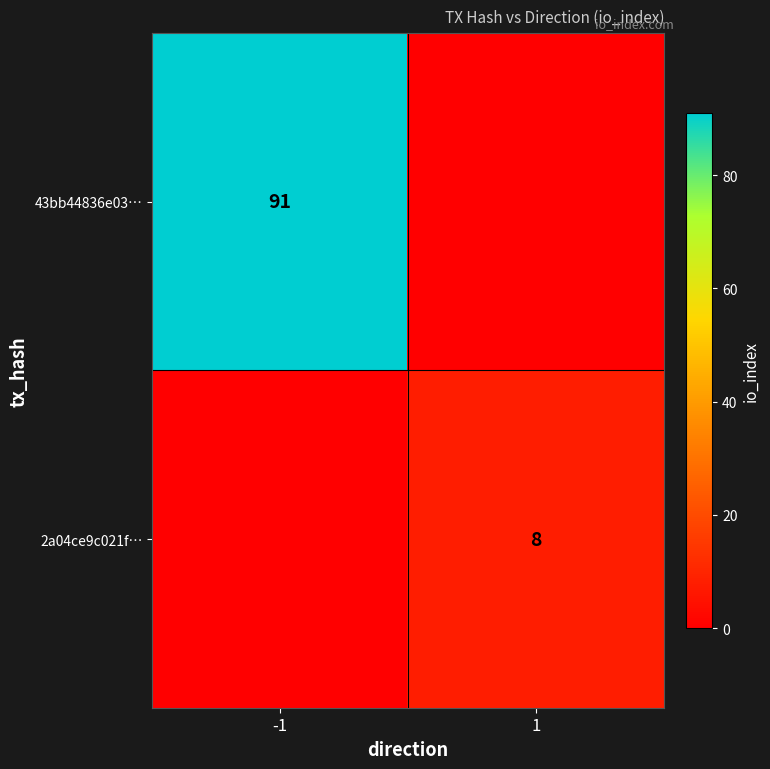

Is it true that 43bb44836e03… equals 59 at -1?

False